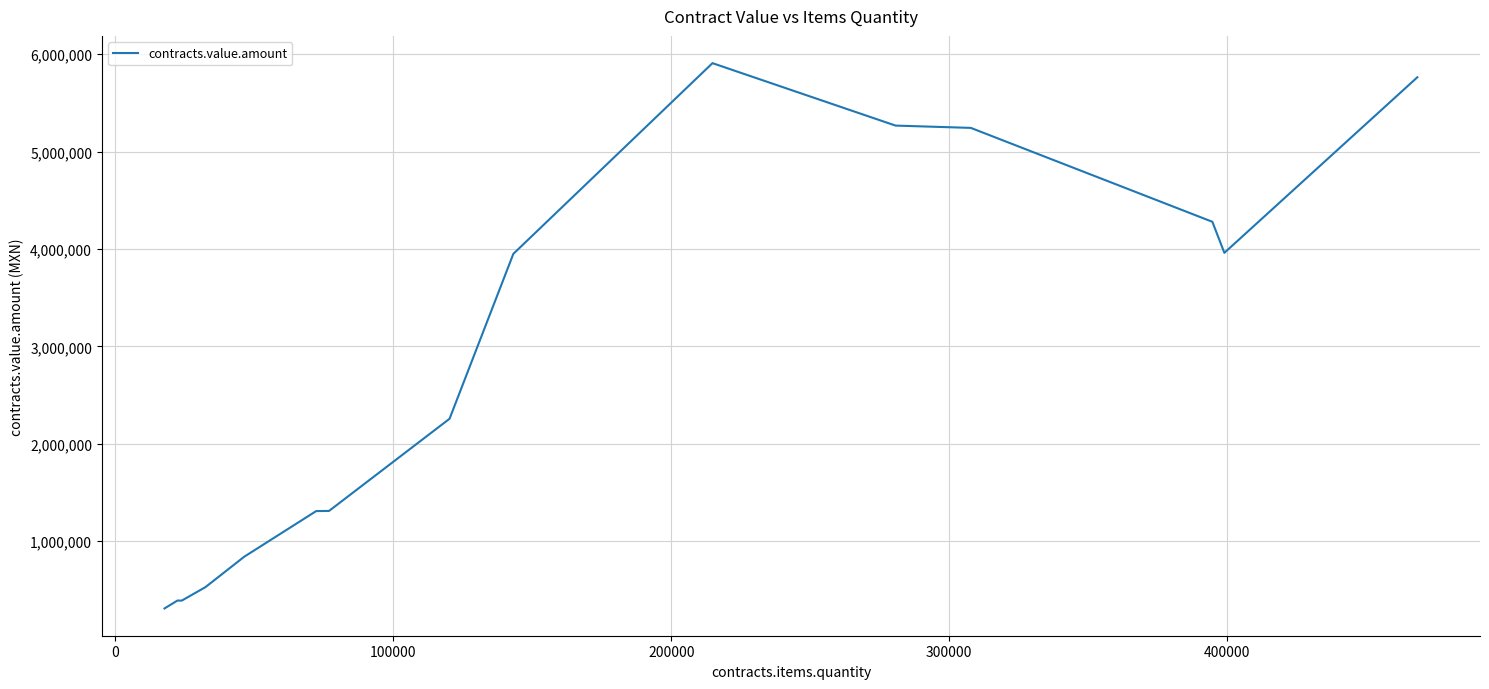

Is this an area chart (filled region under the line)?

No